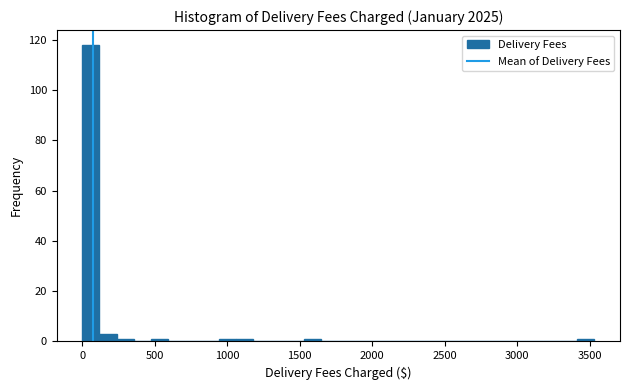

Around what value on the x-axis is the tallest bar? Give the approximate position of its centre, as read against the axis.

50